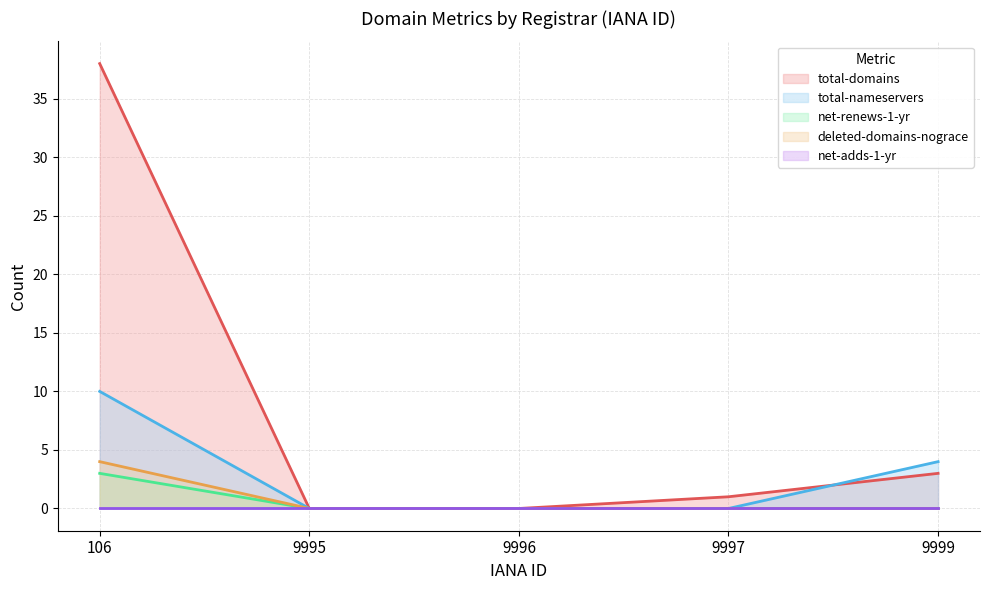

What is the sum of all total-domains values?

42